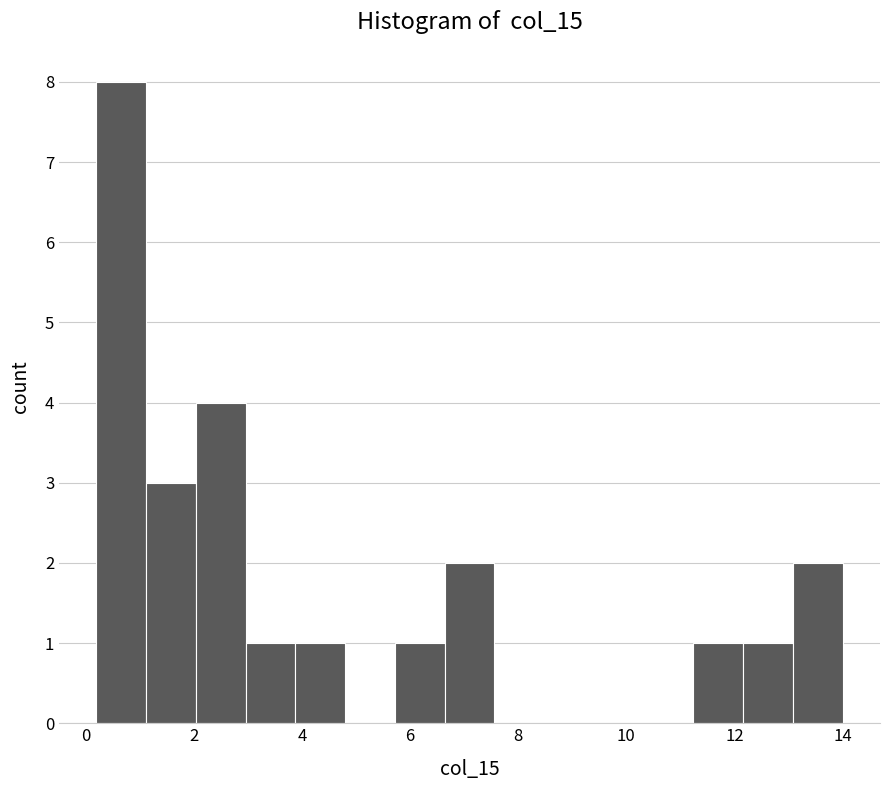

Which range on the x-axis has the tallest bar?

0.2 to 1.2